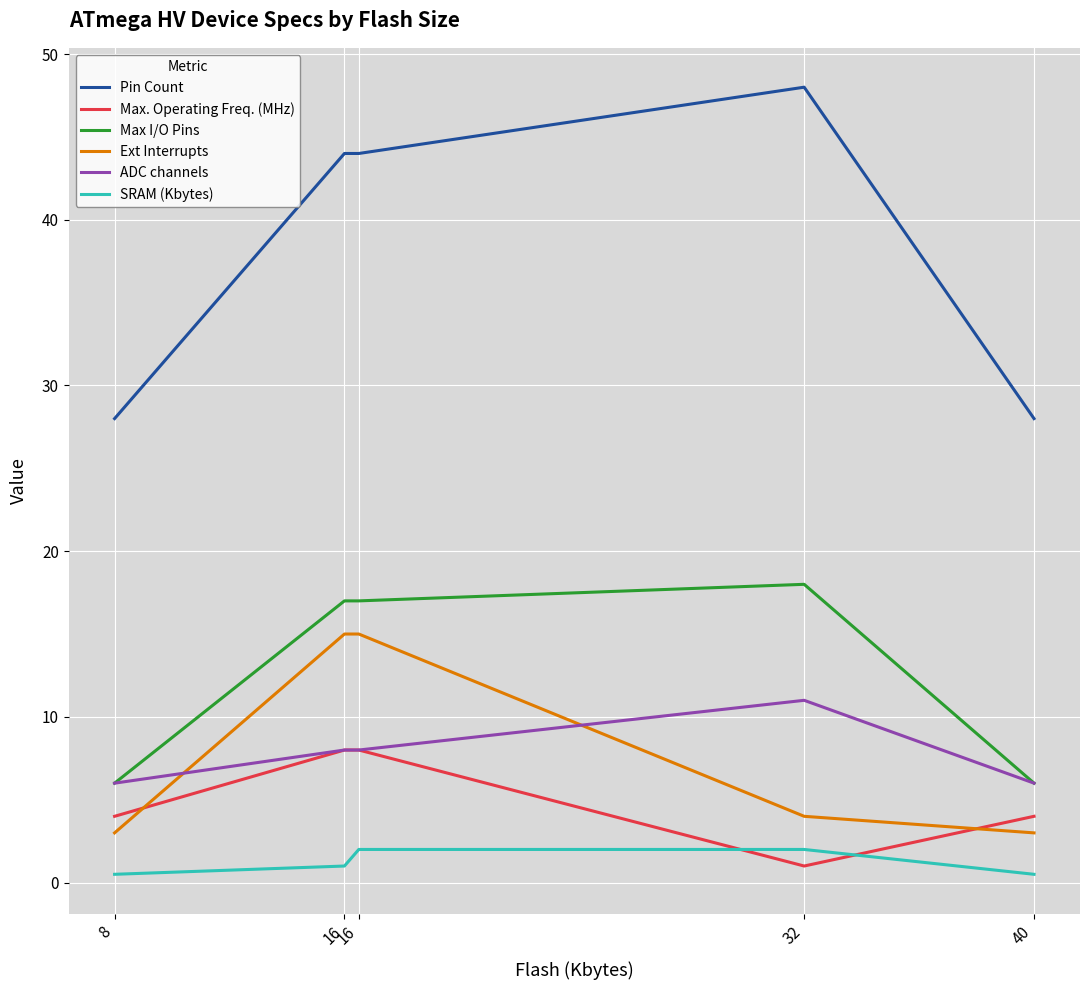

Reading left to right, extract all data points from this chart.

Pin Count: 8=28.0	16=44.0	16=44.0	32=48.0	40=28.0
Max. Operating Freq. (MHz): 8=4.0	16=8.0	16=8.0	32=1.0	40=4.0
Max I/O Pins: 8=6.0	16=17.0	16=17.0	32=18.0	40=6.0
Ext Interrupts: 8=3.0	16=15.0	16=15.0	32=4.0	40=3.0
ADC channels: 8=6.0	16=8.0	16=8.0	32=11.0	40=6.0
SRAM (Kbytes): 8=0.5	16=1.0	16=2.0	32=2.0	40=0.5